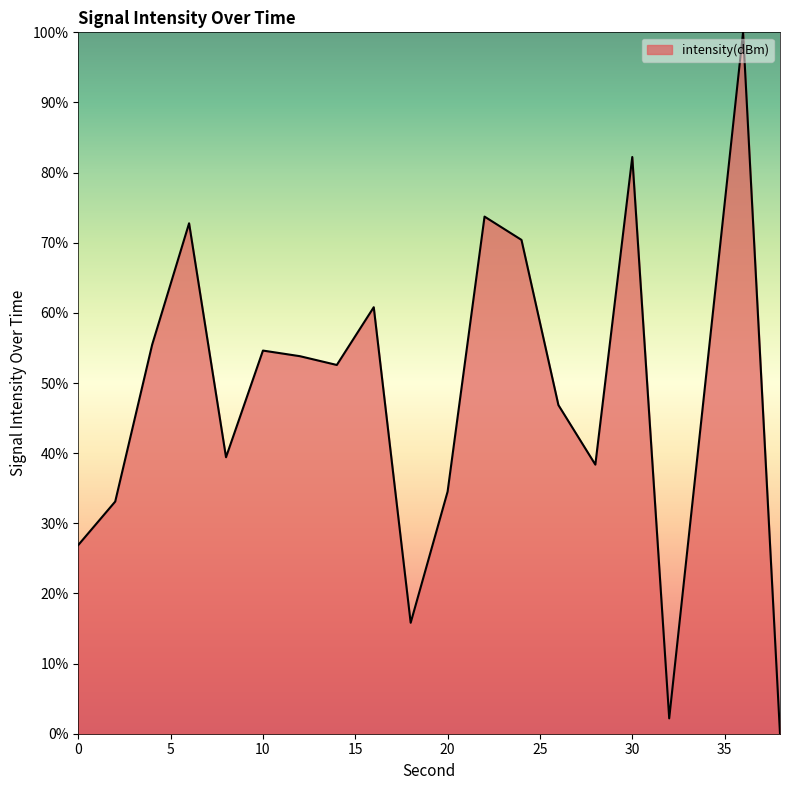

How many values are below 52?

10